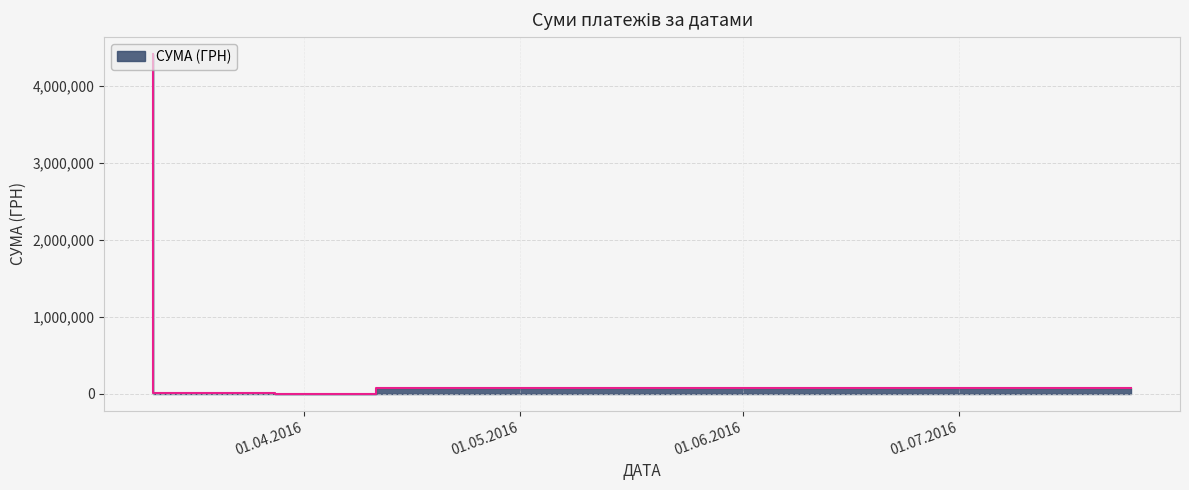

Reading left to right, what are all the values shown in this chart?

4414441.0	7568.7	2052.0	68900.0